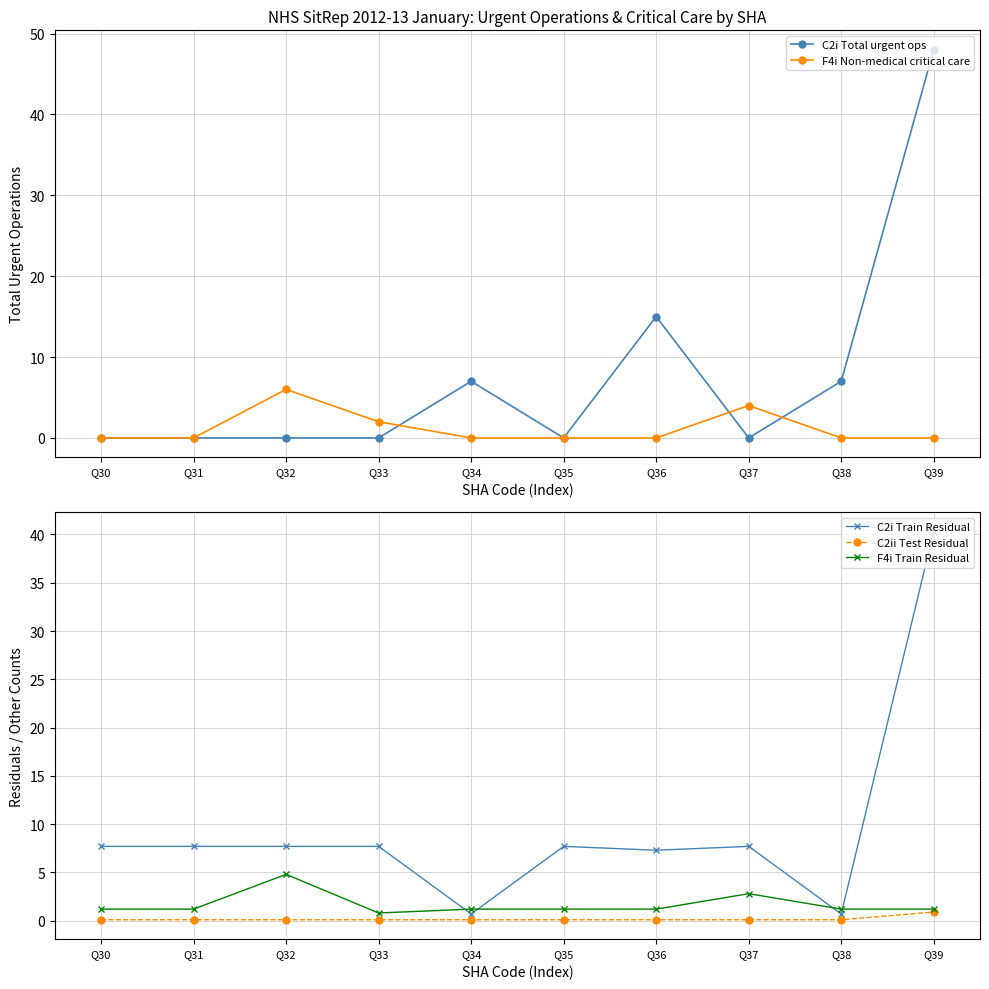

Between Q39 and Q30, which is larger?

Q39